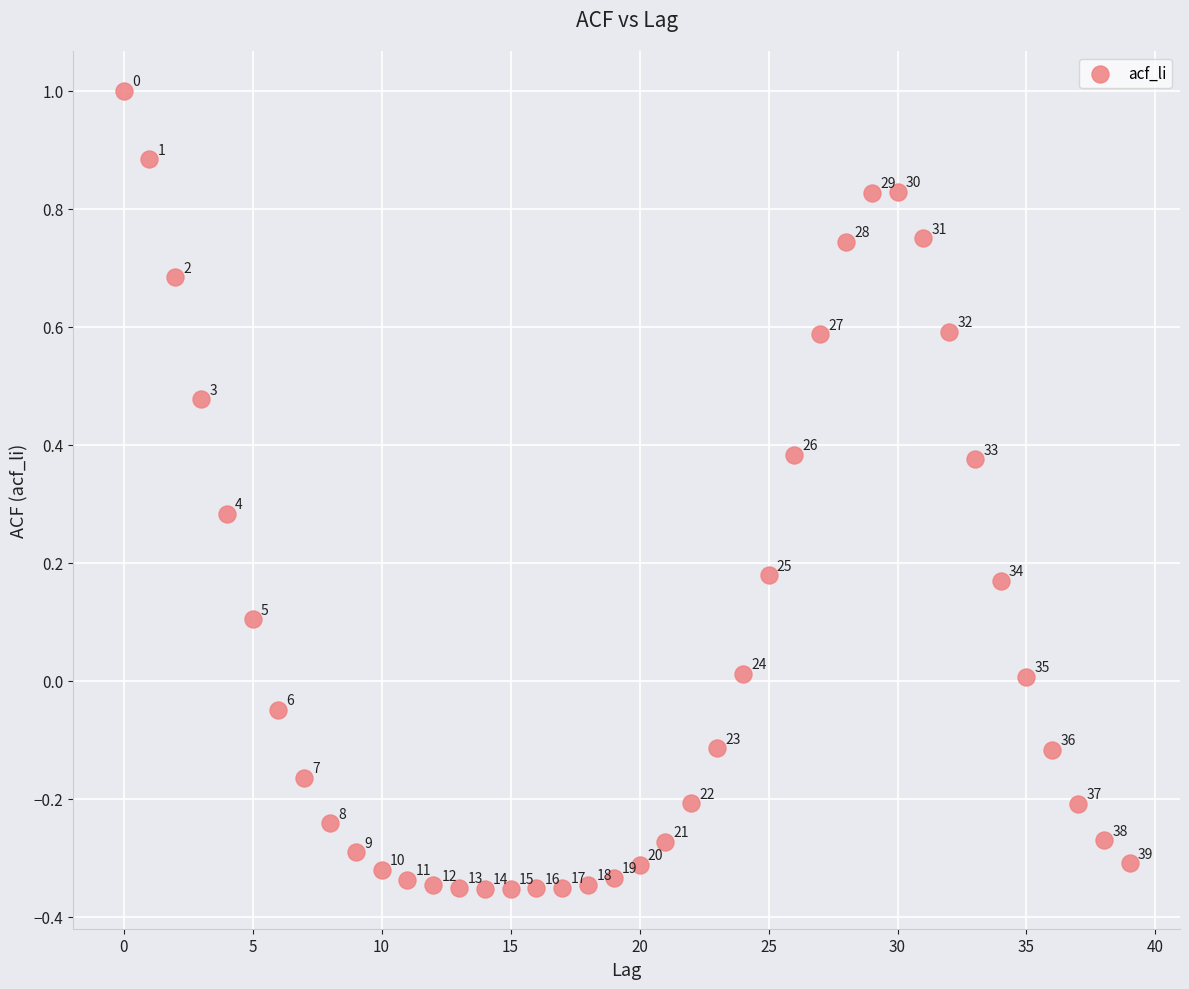

What is the range of Y values (max minus min)?

1.4